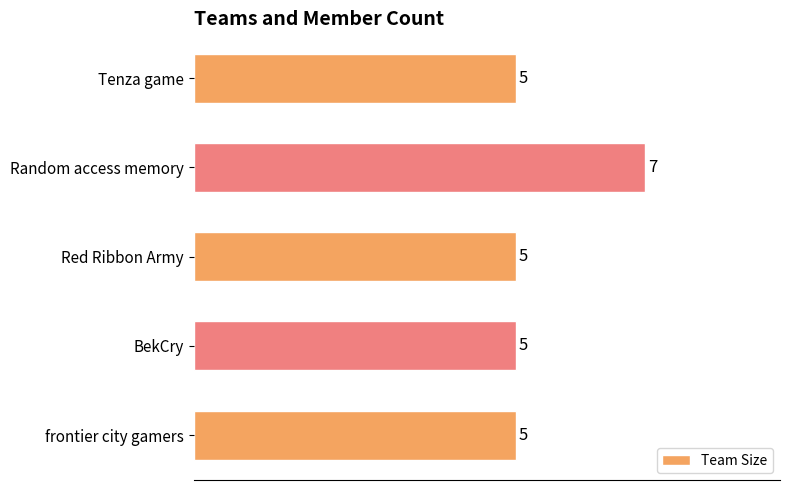

Read the value at Random access memory.

7